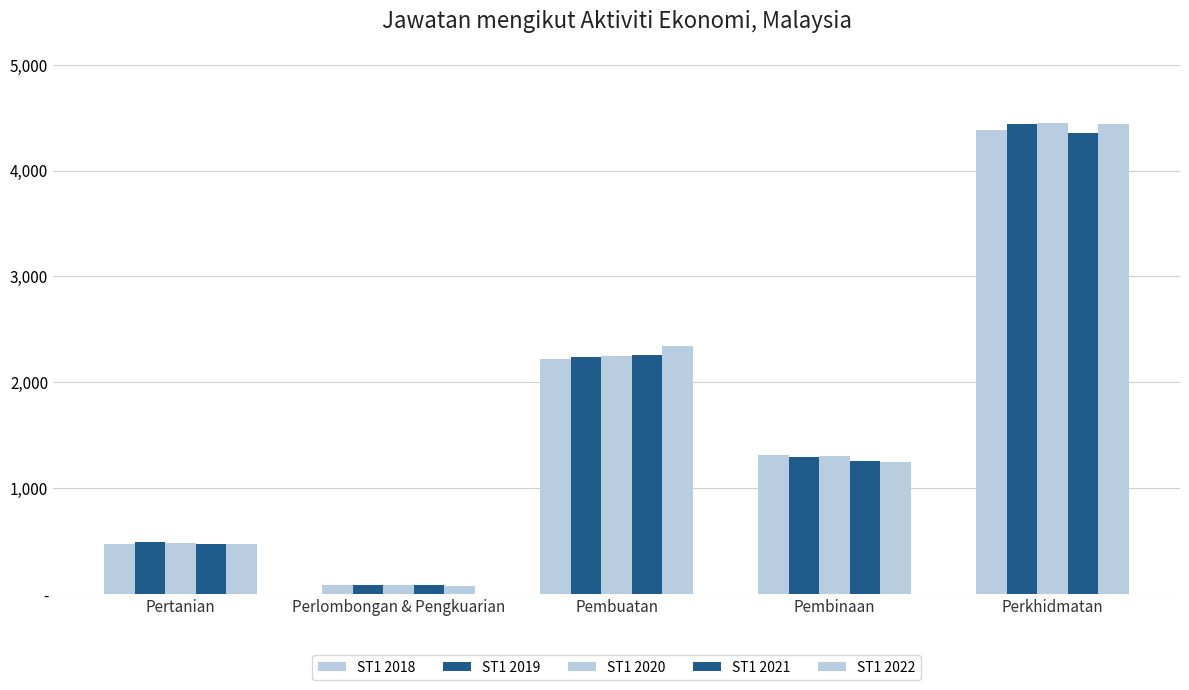

Does the chart contain stacked bars?

No